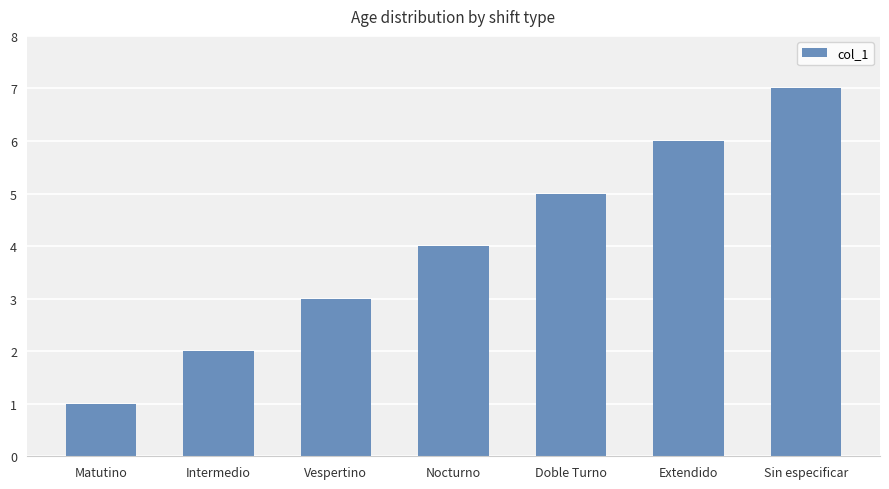

List the labels in order of value, smallest first.

Matutino, Intermedio, Vespertino, Nocturno, Doble Turno, Extendido, Sin especificar